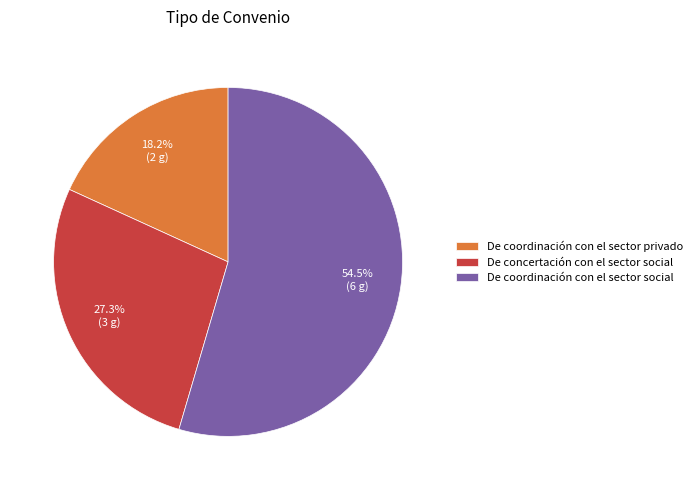

Is there any slice that represents more than half of the pie?

Yes